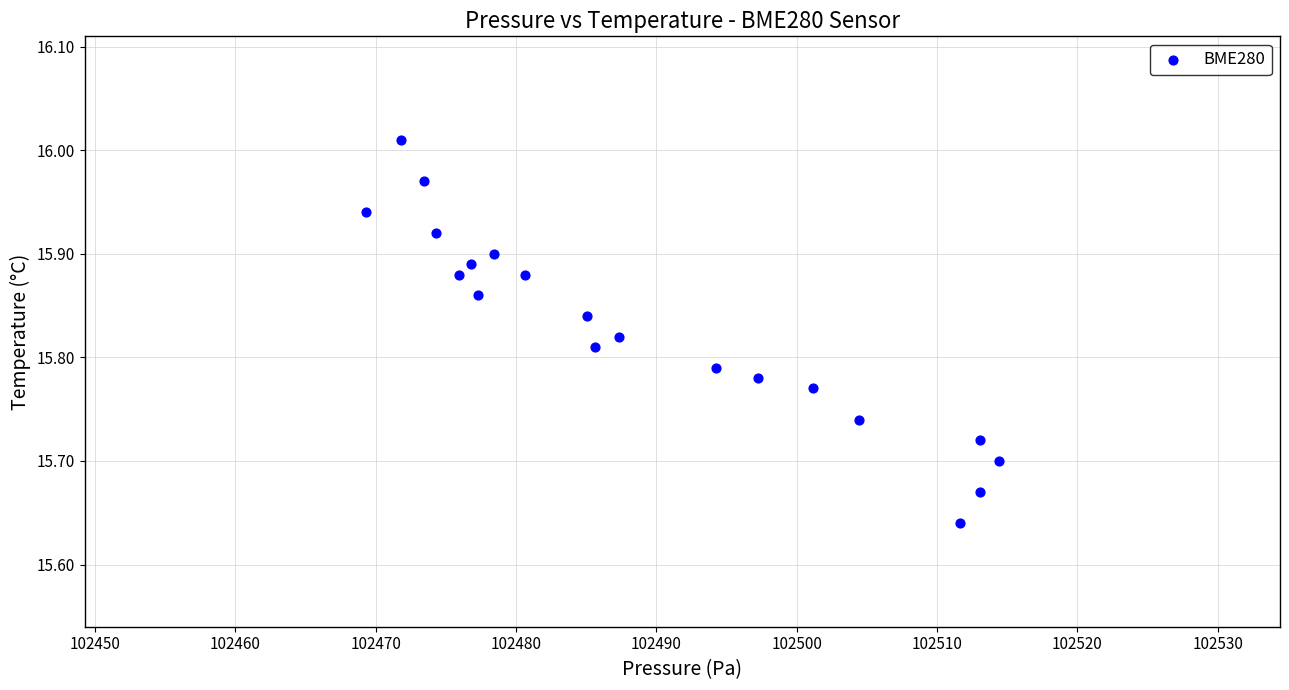

What is the range of X values (max minus min)?

45.2